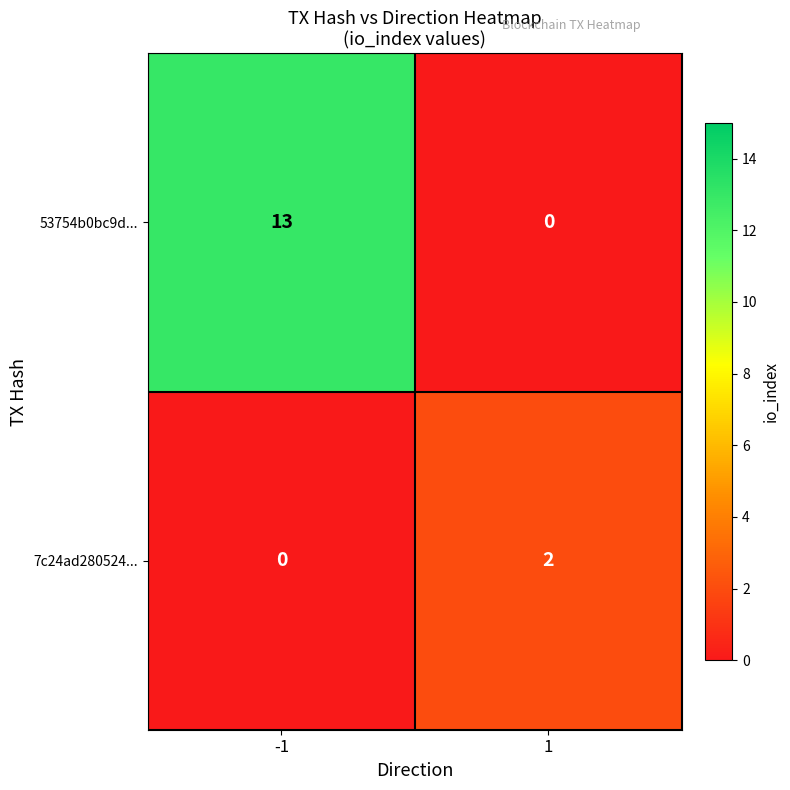

At which category is the sum across all series the highest?

-1